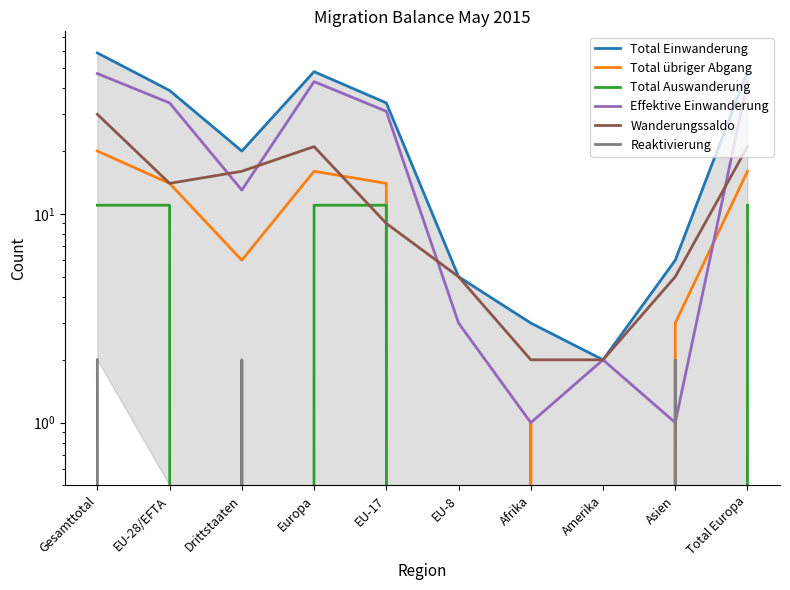

Rank the categories by Total Einwanderung value from lowest to highest.

Amerika, Afrika, EU-8, Asien, Drittstaaten, EU-17, EU-28/EFTA, Europa, Total Europa, Gesamttotal